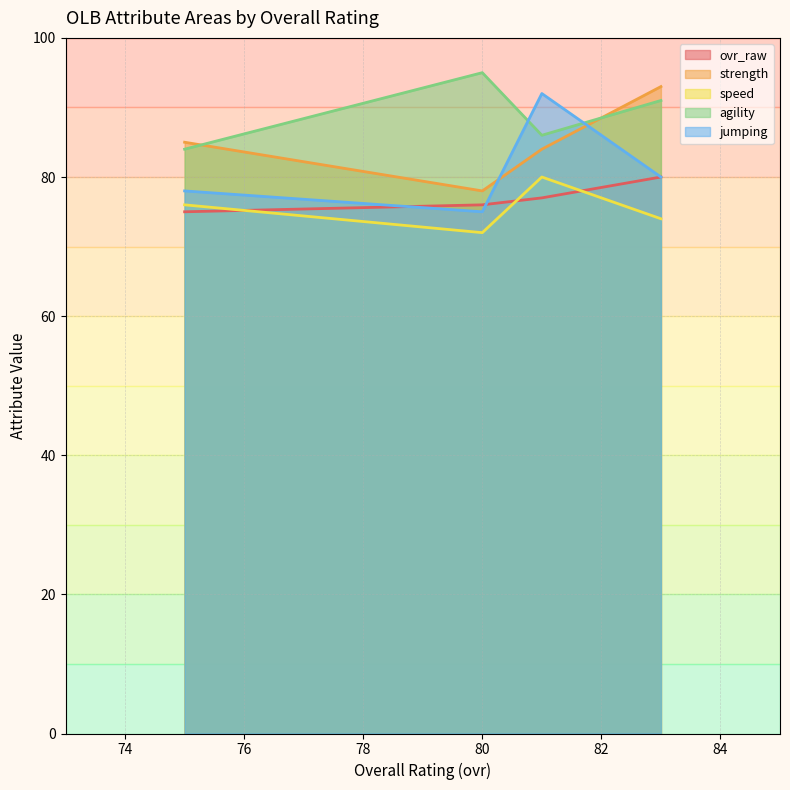

What is the difference between the maximum and minimum values in the agility series?

11